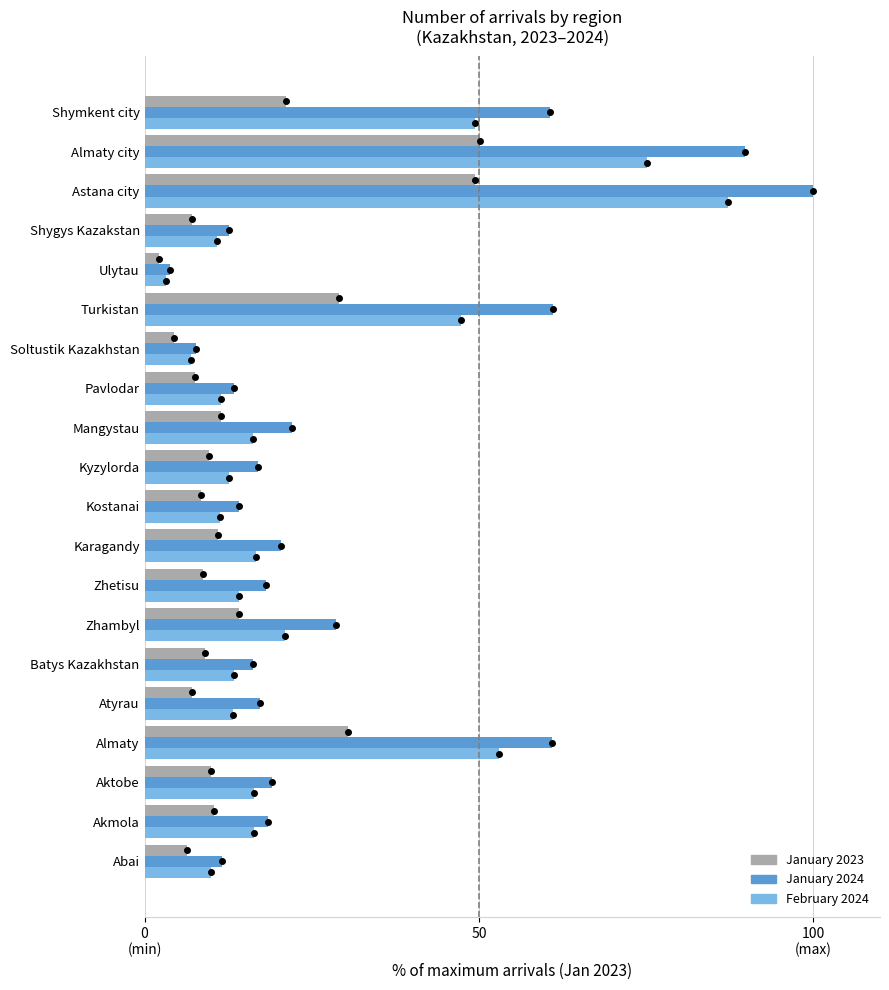

Which series has the largest total across all categories?

January 2024